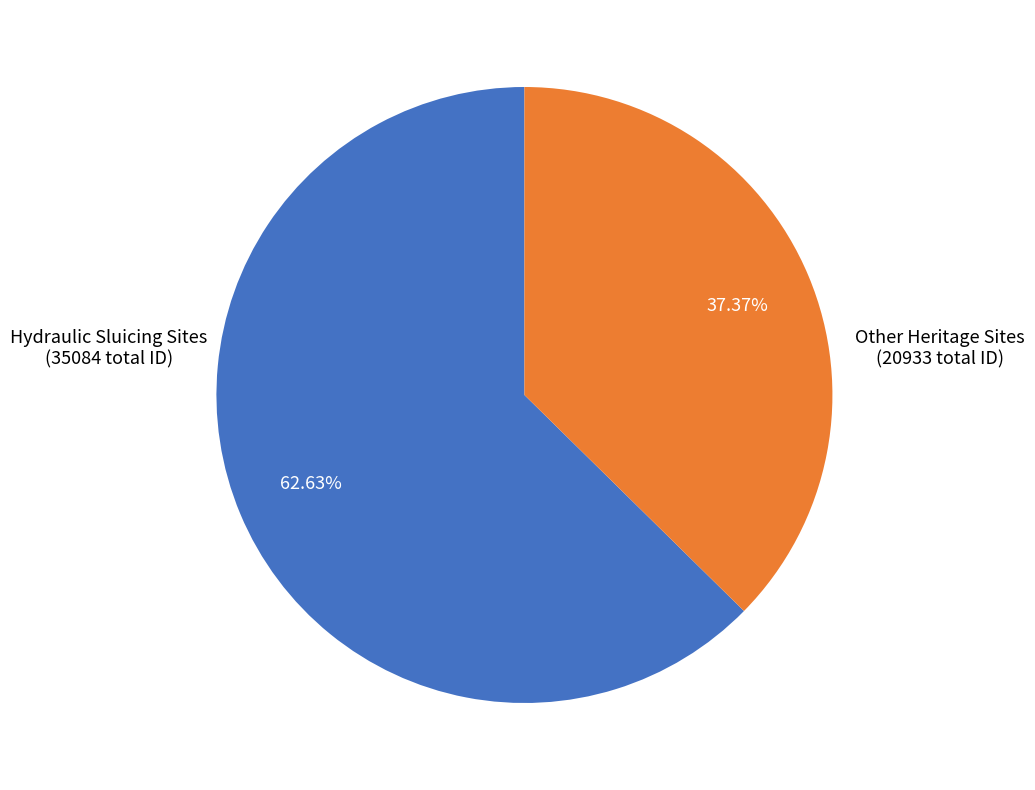

Is there any slice that represents more than half of the pie?

Yes